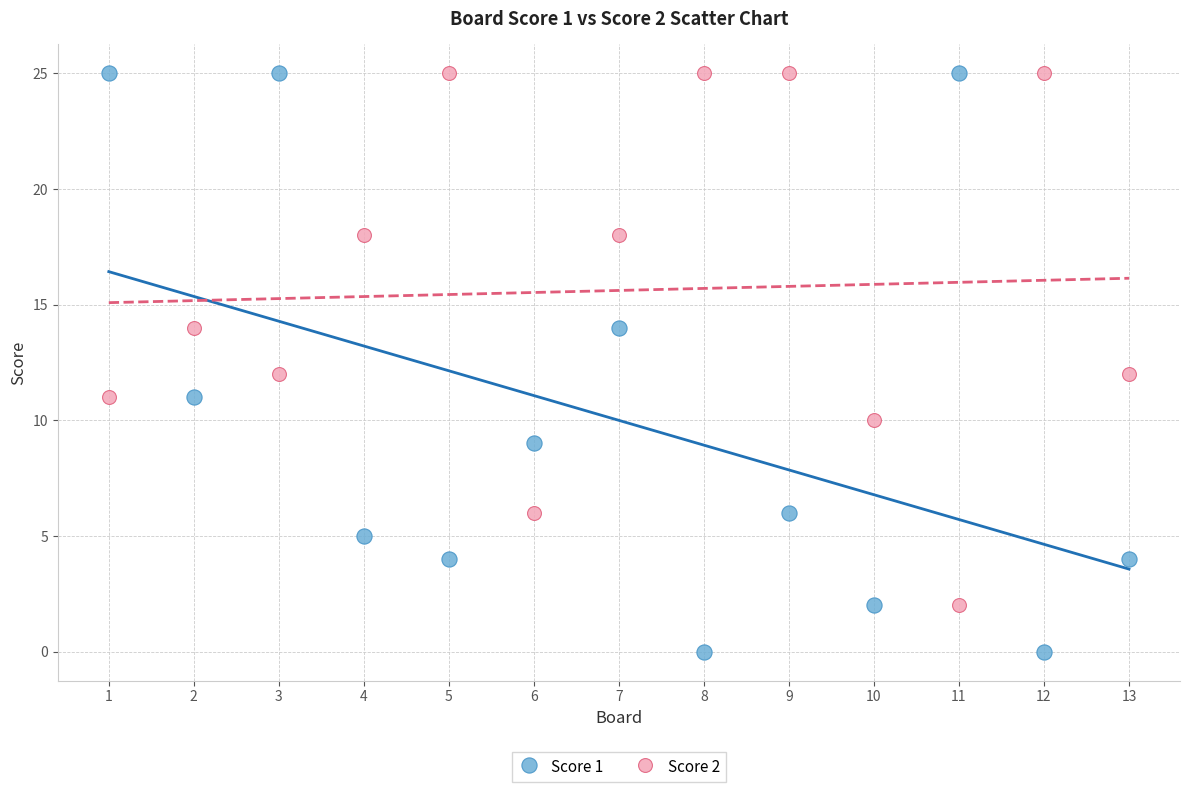

Across all data points, what is the range of X values (max minus min)?

12